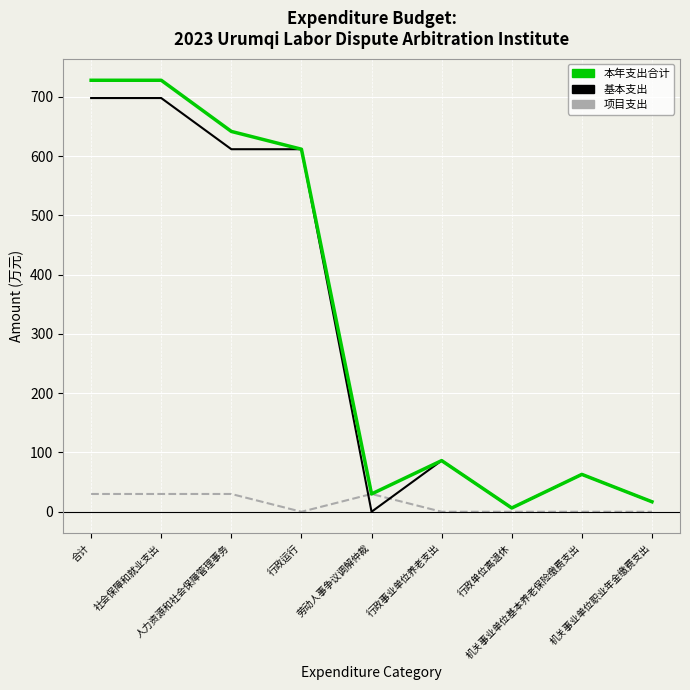

What is the maximum value shown in the chart?

727.8